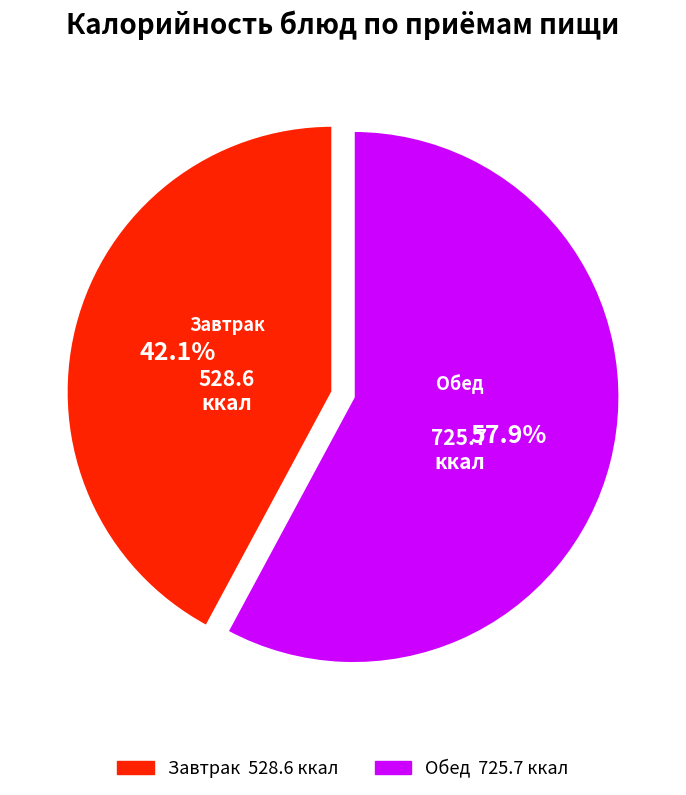

Is there a majority slice in this chart?

Yes